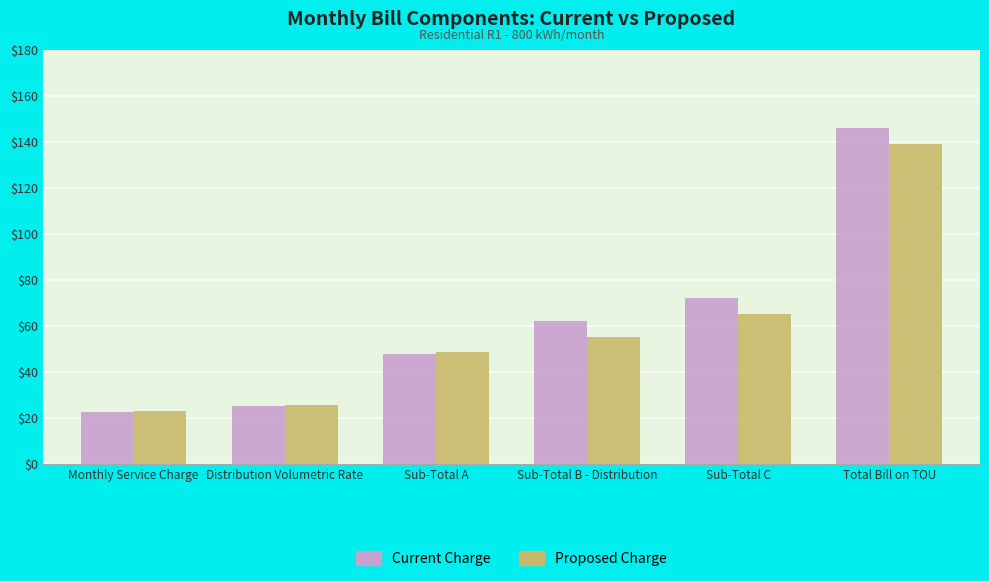

List the labels in order of Proposed Charge value, largest first.

Total Bill on TOU, Sub-Total C, Sub-Total B - Distribution, Sub-Total A, Distribution Volumetric Rate, Monthly Service Charge